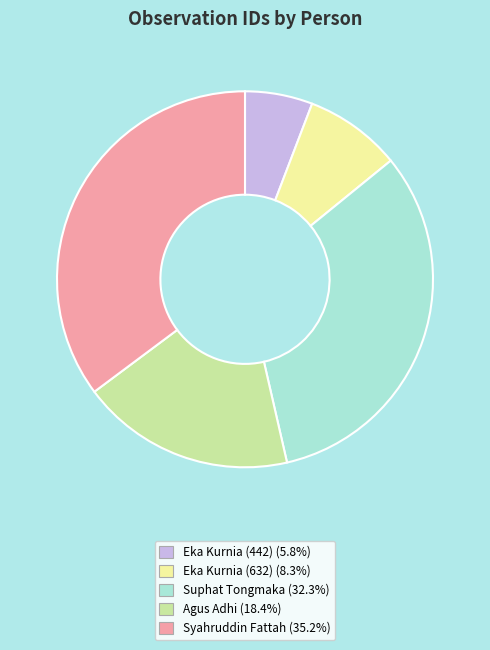

Is the sum of Syahruddin Fattah and Suphat Tongmaka greater than half?

Yes